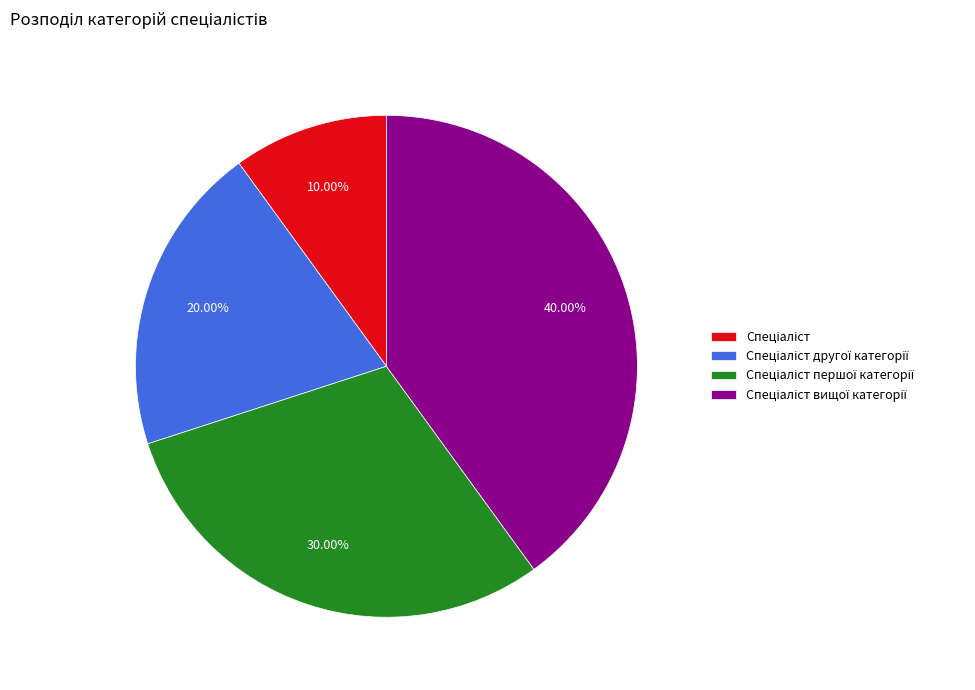

Is there a majority slice in this chart?

No